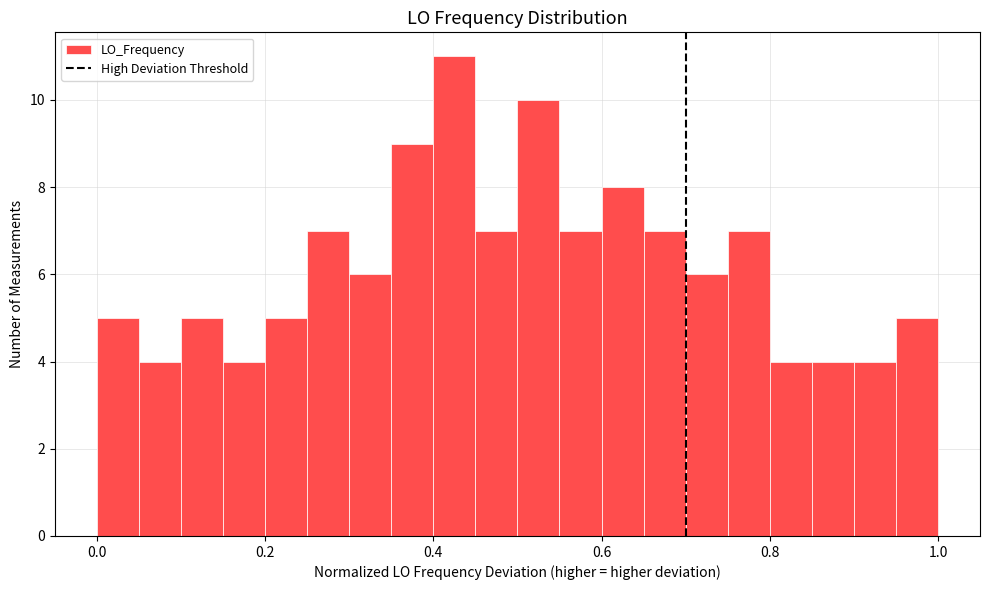

Around what value on the x-axis is the tallest bar? Give the approximate position of its centre, as read against the axis.

0.42